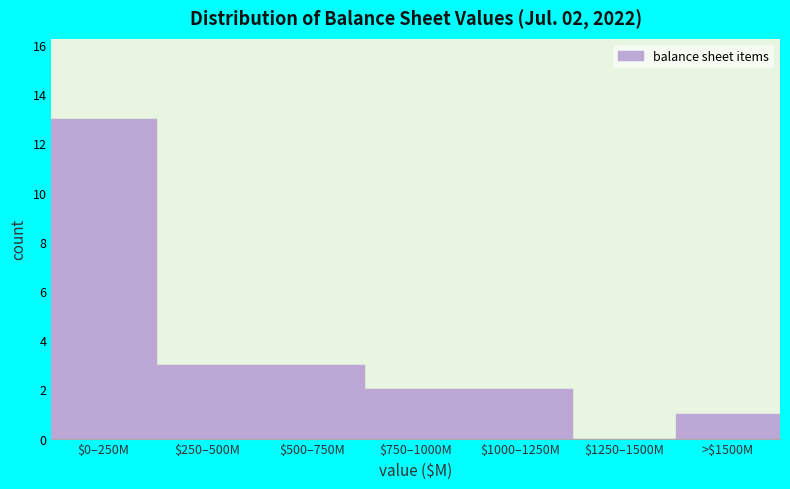

Is it true that the value at $1000–1250M is 1?

False